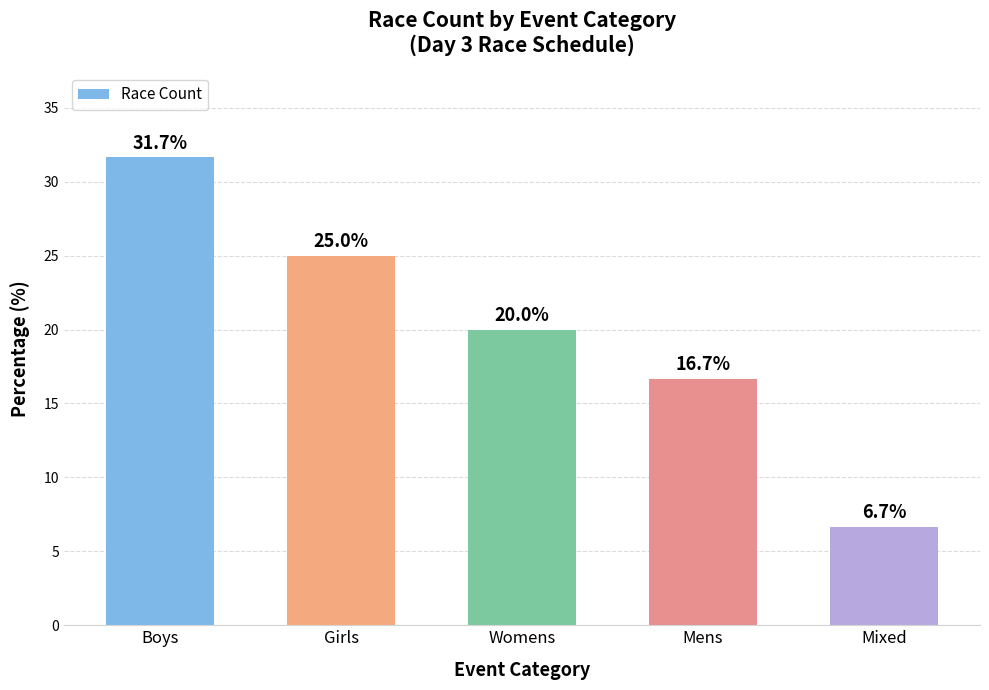

At which label does the data first exceed 20?

Boys